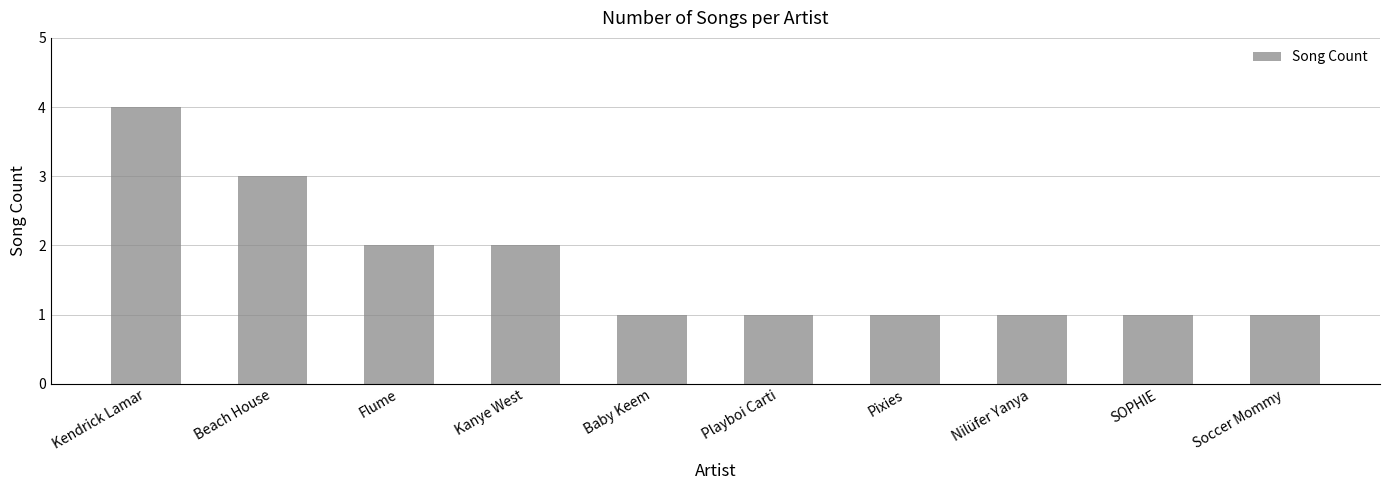

Which category has the highest value across all series?

Kendrick Lamar